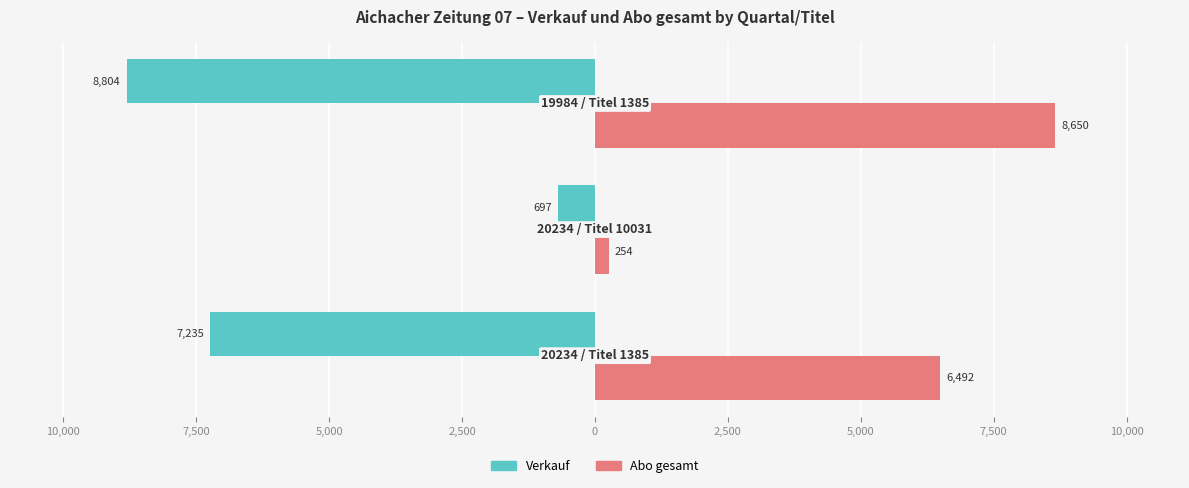

What are all the series names shown in the legend?

Verkauf, Abo gesamt